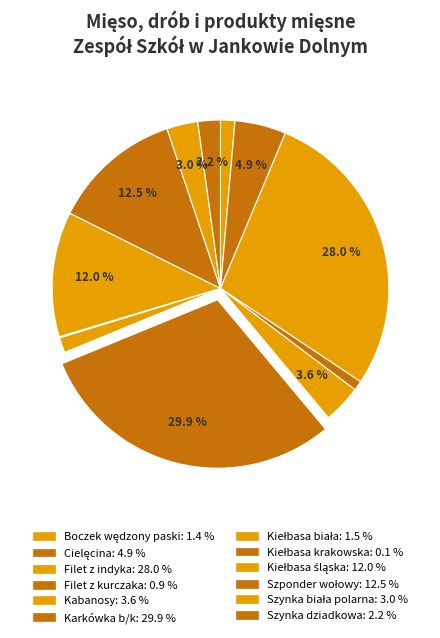

Which category has the smallest portion of the pie?

Kiełbasa krakowska